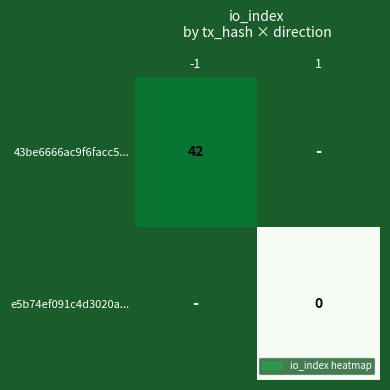

Which series has the largest range (max minus min)?

43be6666ac9f6facc5...